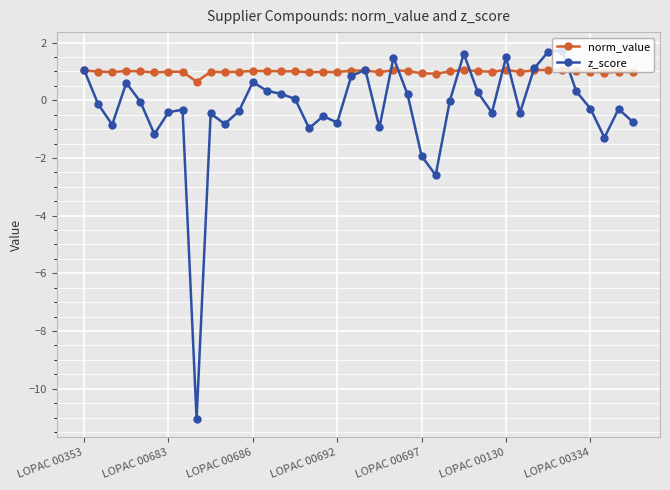

How many lines are shown in the chart?

2